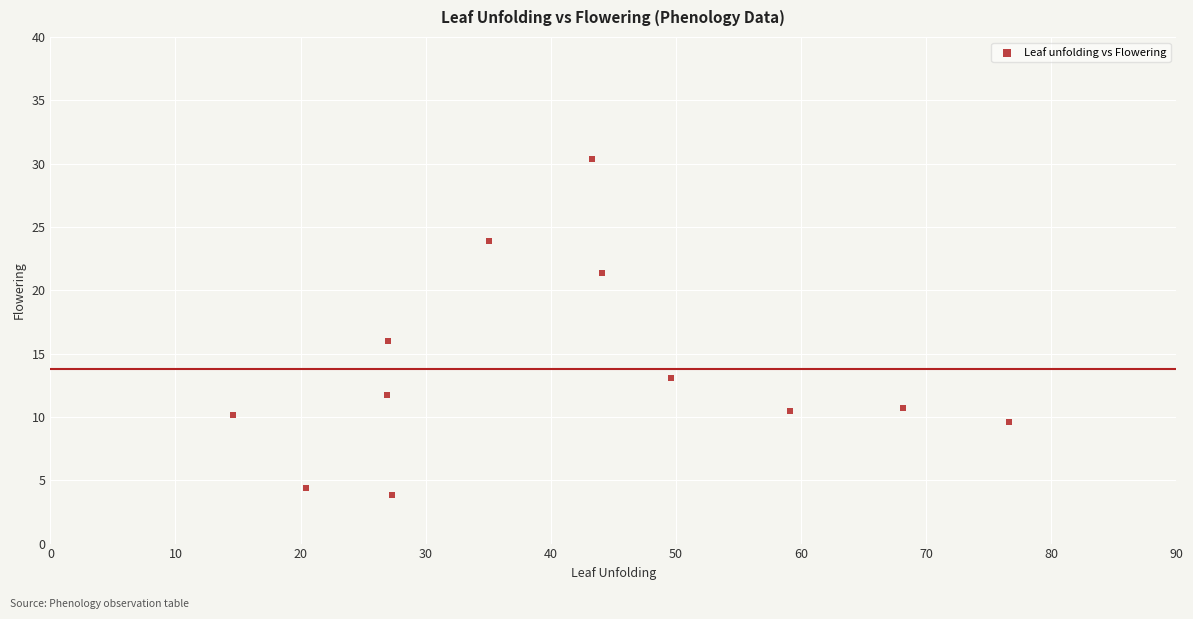

What is the average Y value?

13.8